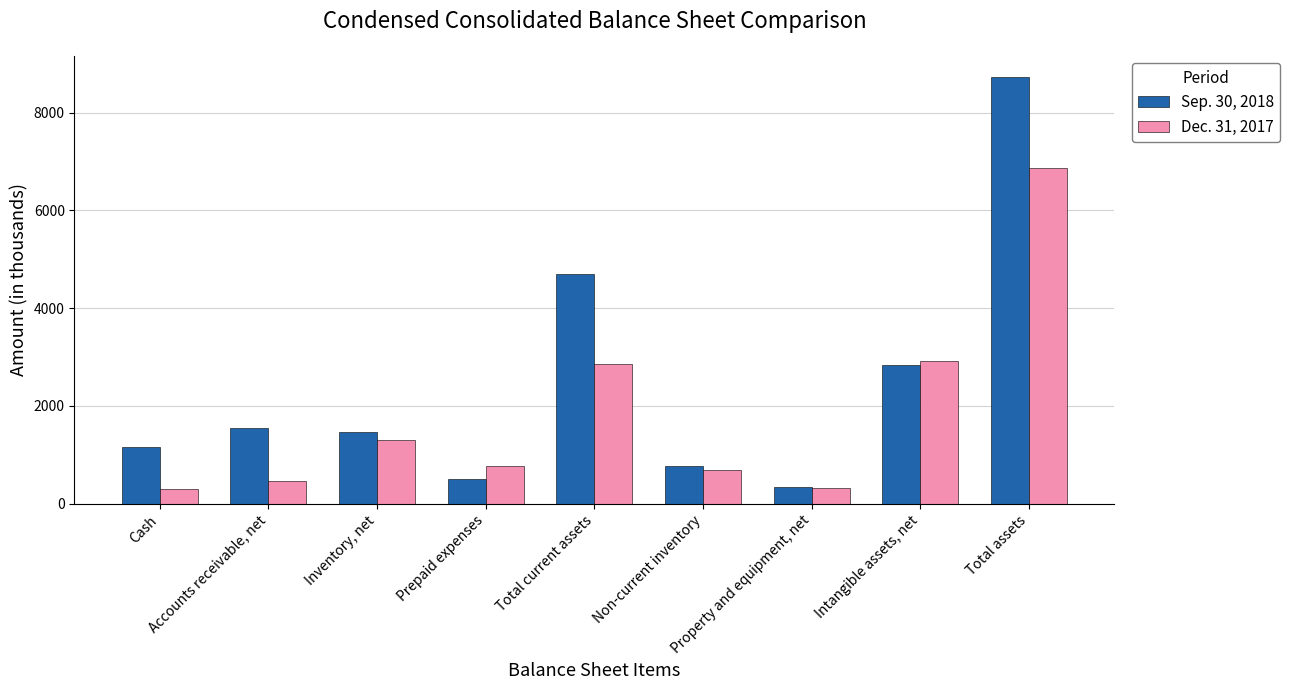

How many groups of bars are there?

9